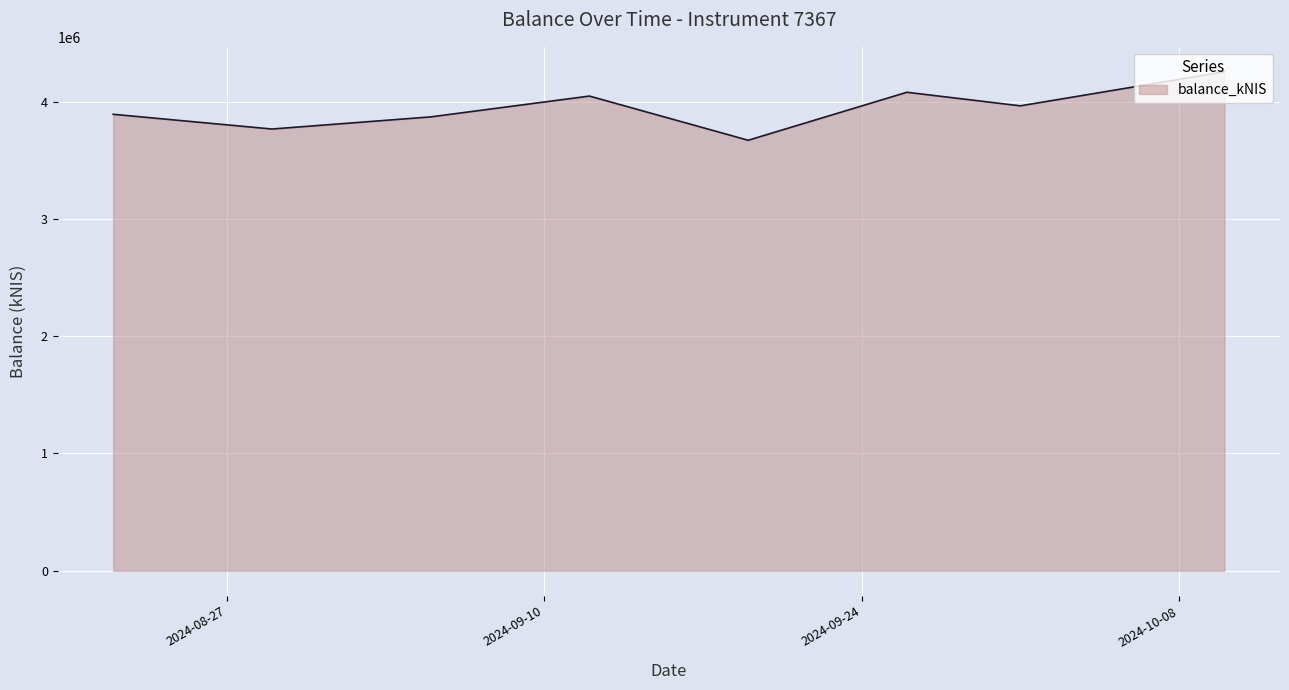

What is the minimum value shown in the chart?

3670143.6